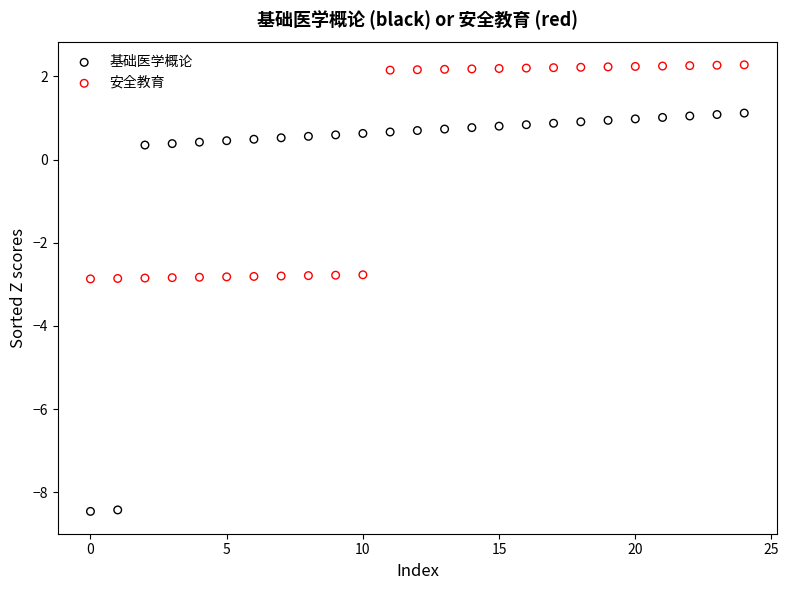

Which series has the largest Y range (max minus min)?

基础医学概论